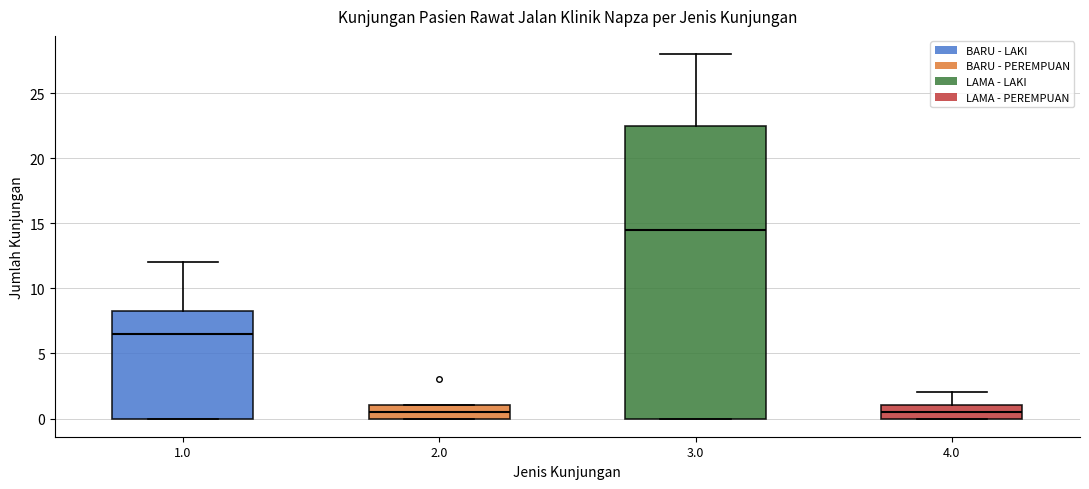

Where is the upper edge of the box at x = 2.0 on the y-axis? The values are not printed on the chart, so give them approximately, as read against the axis.

1.0